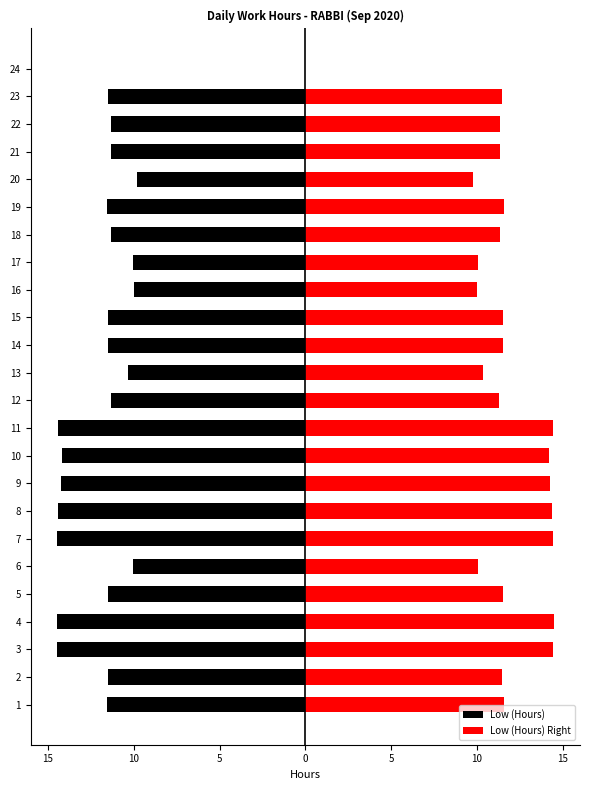

What is the label of the 13th bar from the right?

11